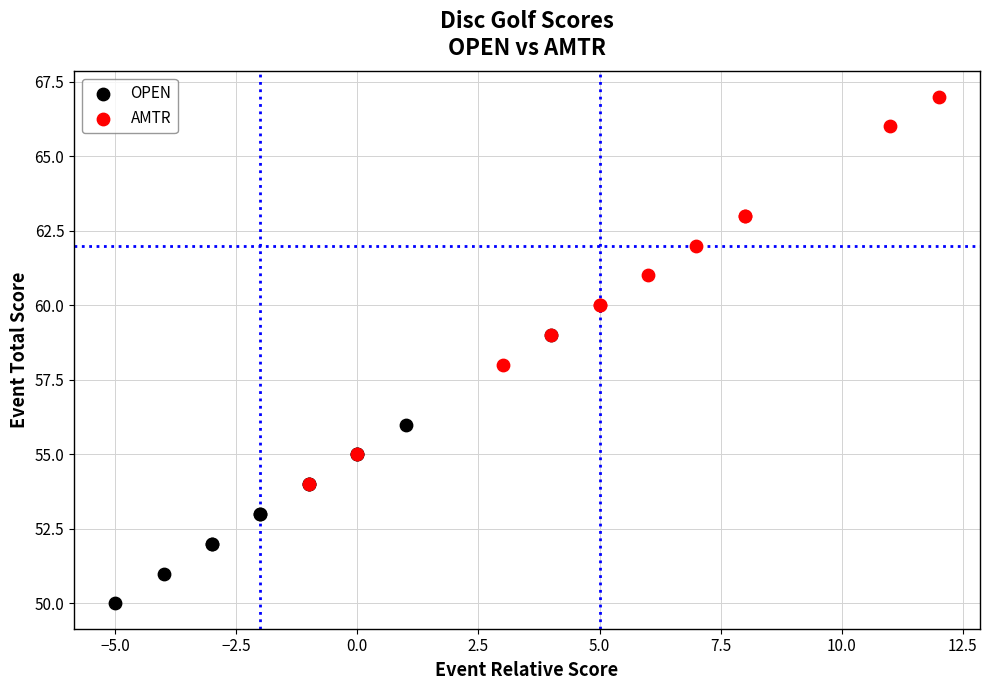

Which series contains the highest Y value?

AMTR